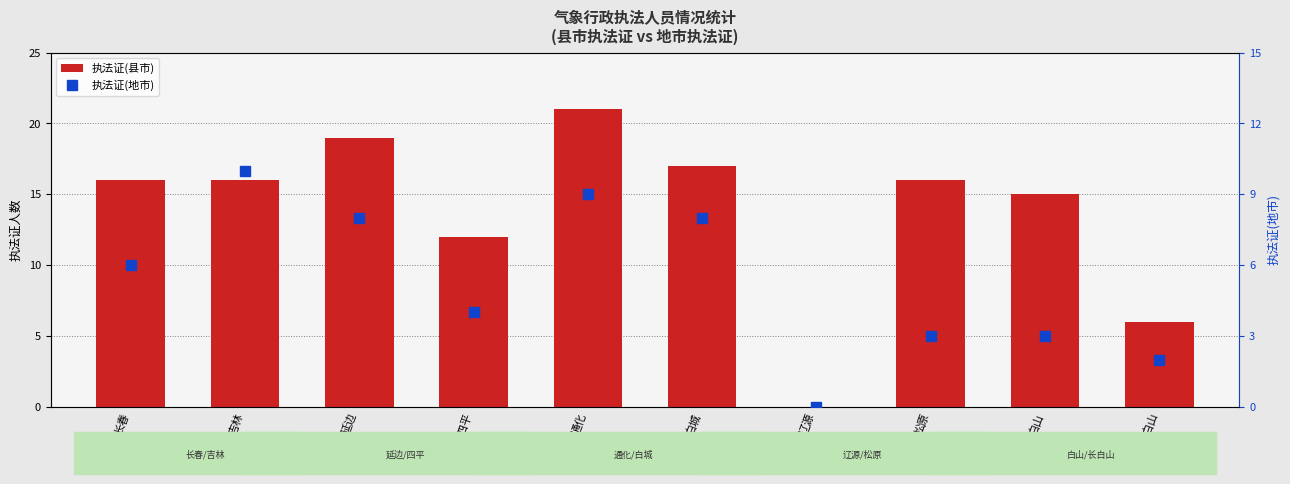

How many data points in 执法证(地市) are less than 6?

5